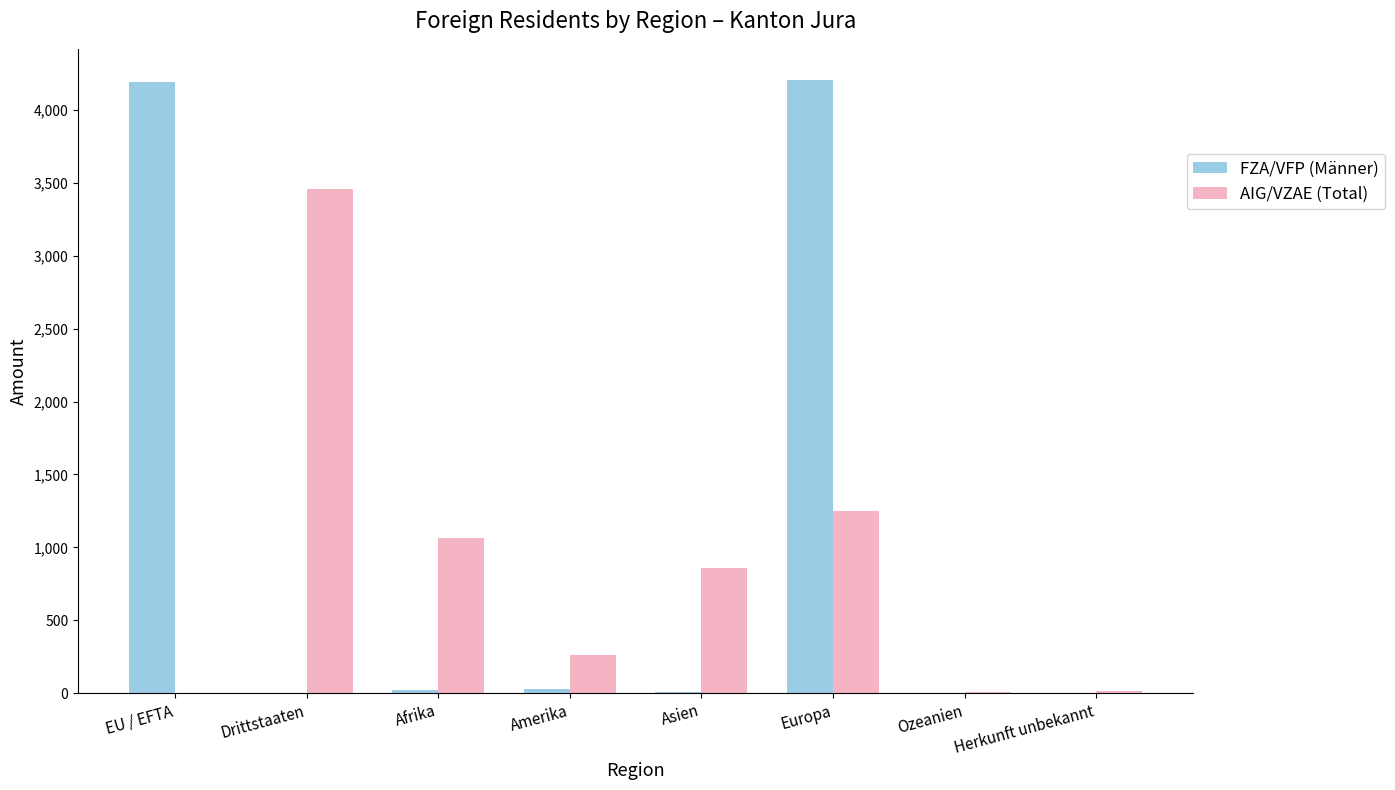

What is the sum of all AIG/VZAE (Total) values?

6914